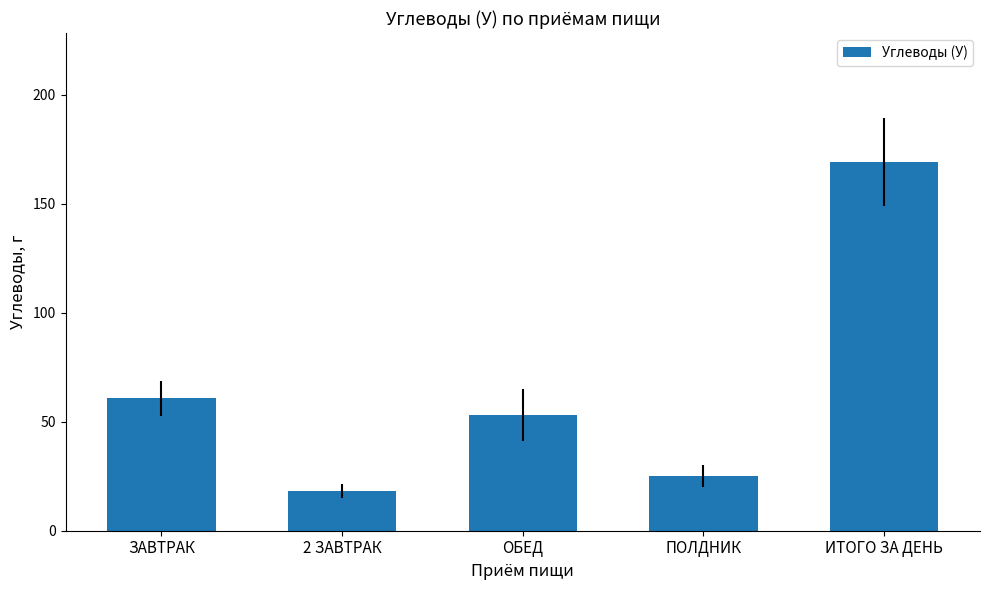

The value at ЗАВТРАК is 22.0. True or false?

False